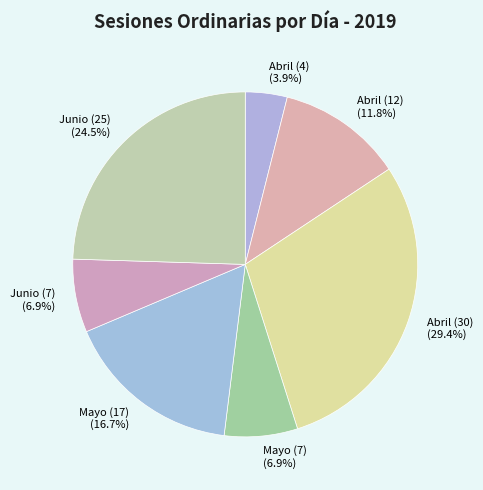

To the nearest percent, what is the average slice percentage?

14%